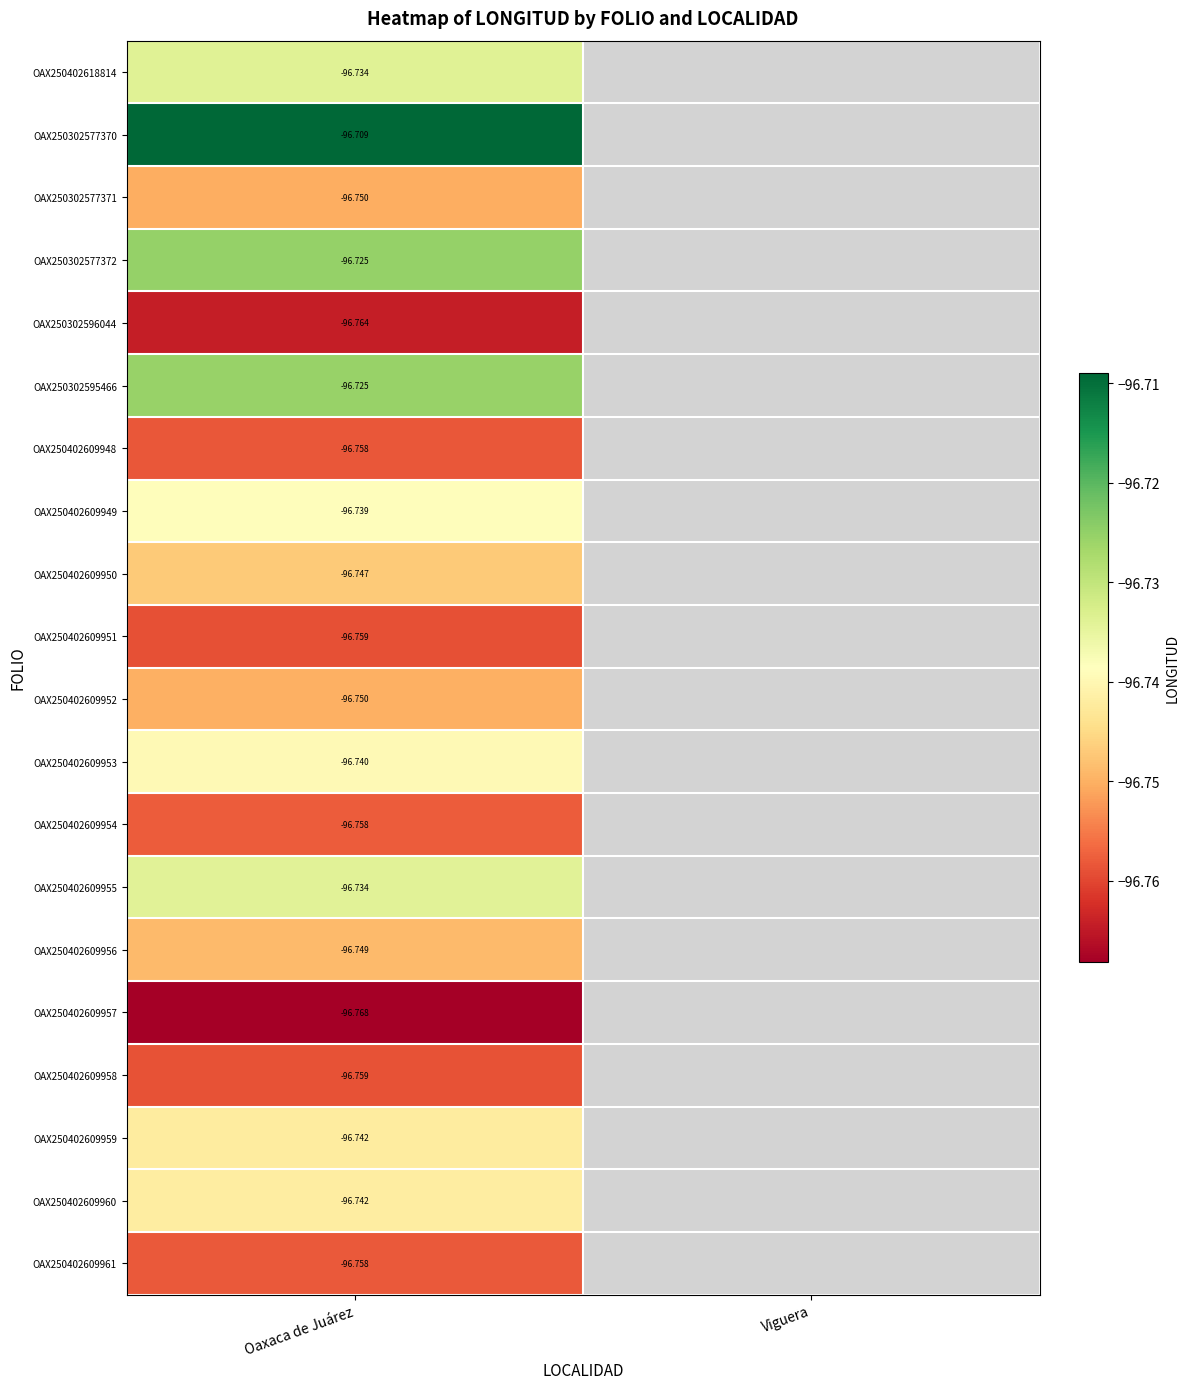

Rank the categories by OAX250402609951 value from lowest to highest.

Oaxaca de Juárez, Viguera